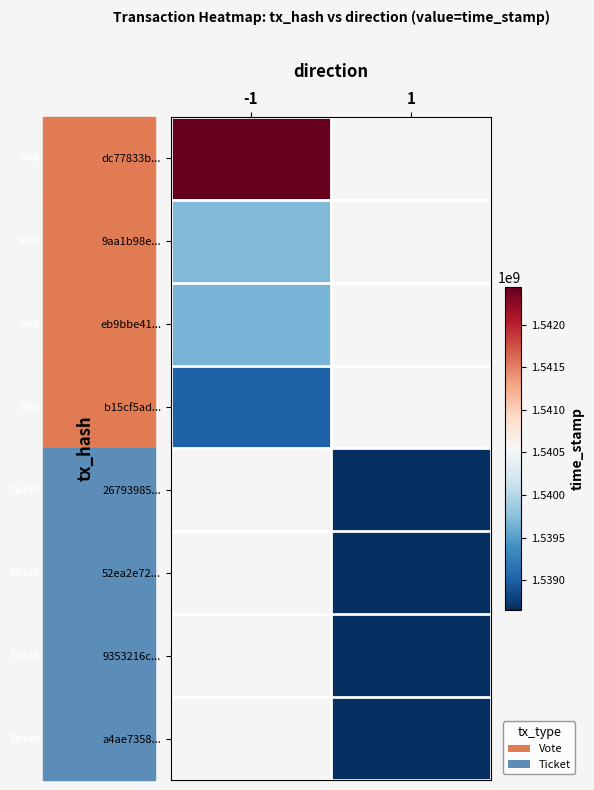

At -1, list the series in order from largest to smallest.

dc77833b..., 9aa1b98e..., eb9bbe41..., b15cf5ad..., 26793985..., 52ea2e72..., 9353216c..., a4ae7358...